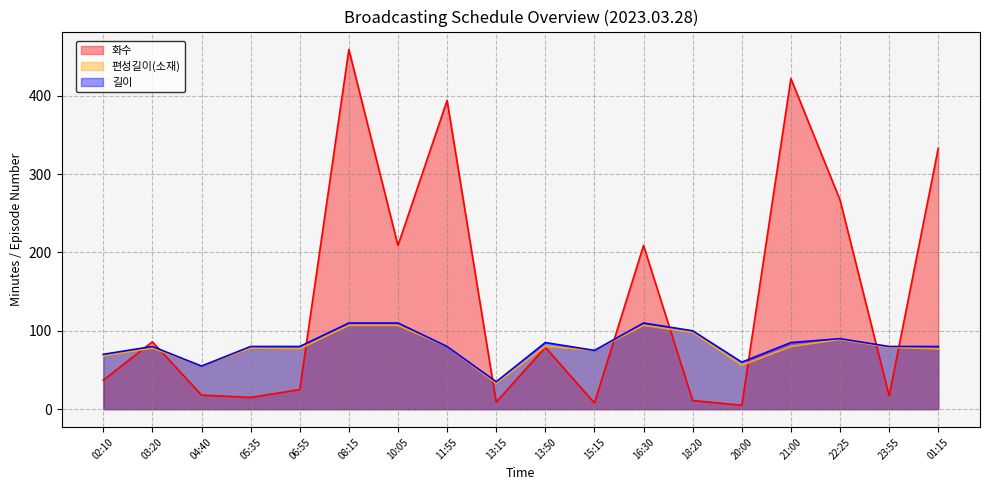

Rank the series at 20:00 from lowest to highest value.

화수, 편성길이(소재), 길이